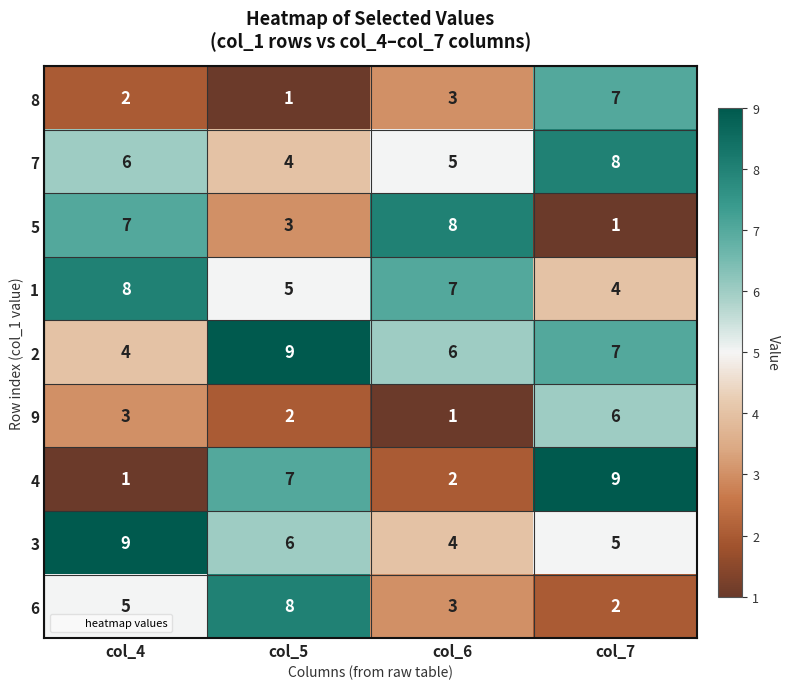

At which category is the sum across all series the highest?

col_7